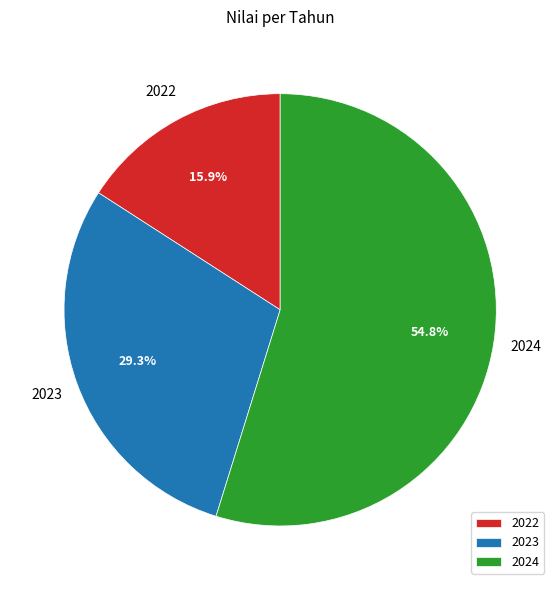

How much of the chart is everything except 2022?

84.1%